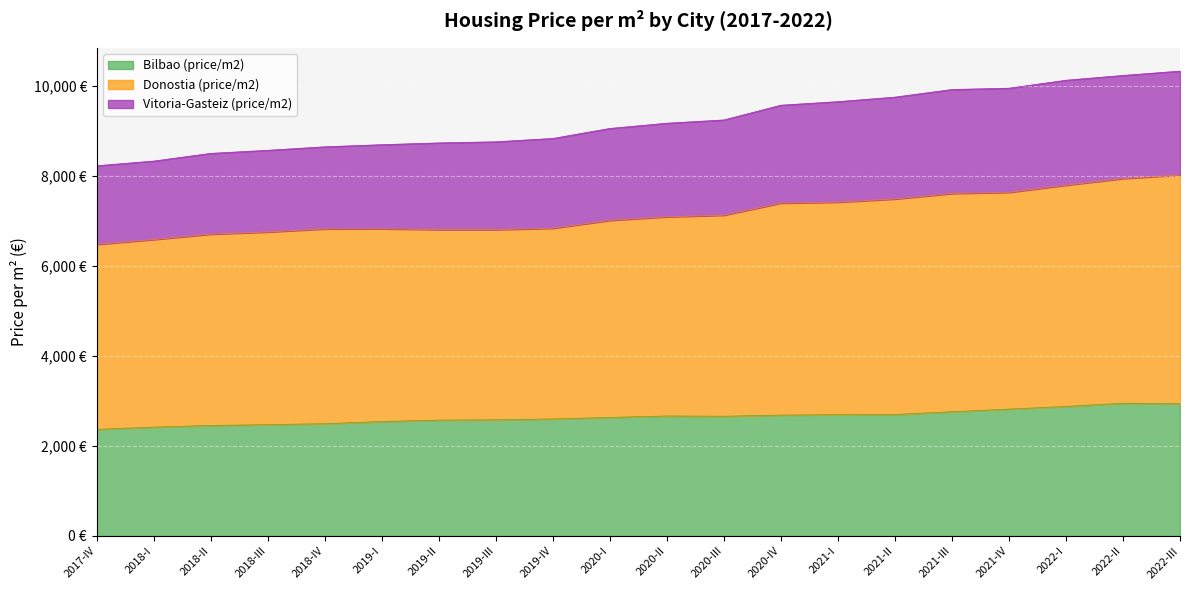

What are all the series names shown in the legend?

Bilbao (price/m2), Donostia (price/m2), Vitoria-Gasteiz (price/m2)